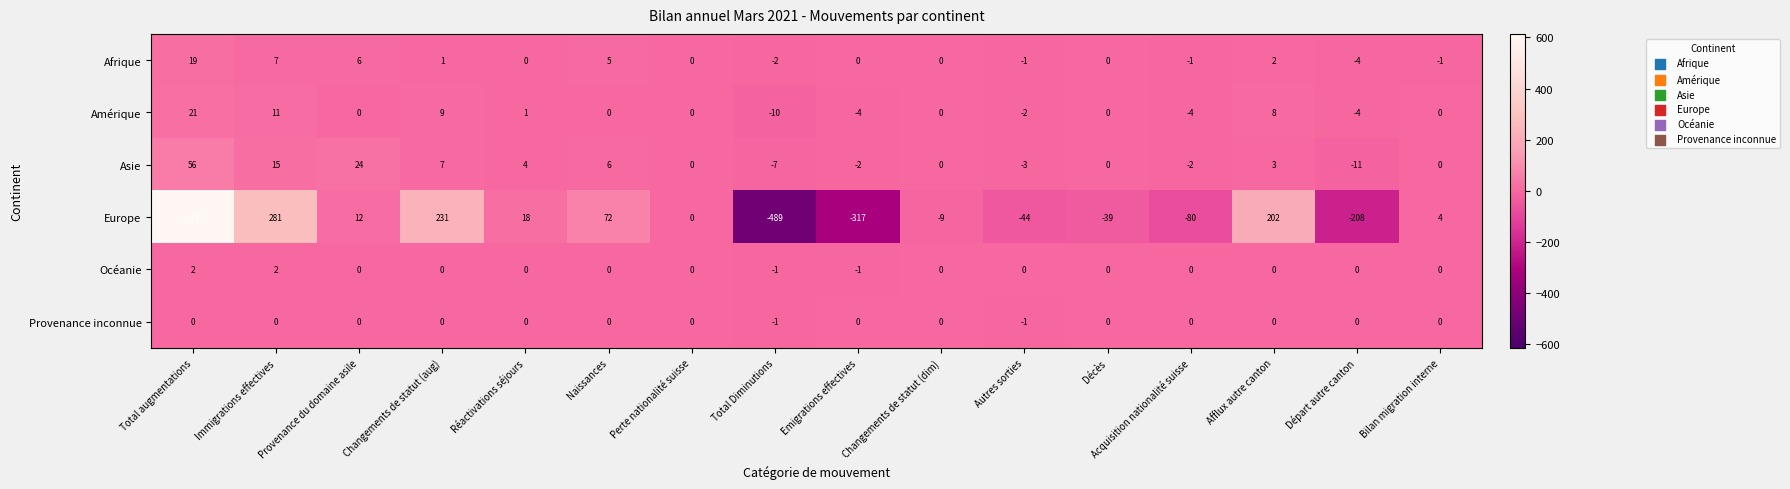

How many values in Afrique are below zero?

5